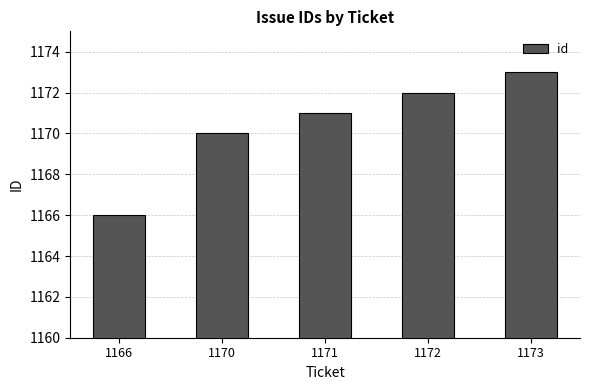

Reading right to left, extract all data points from this chart.

1173=1173	1172=1172	1171=1171	1170=1170	1166=1166